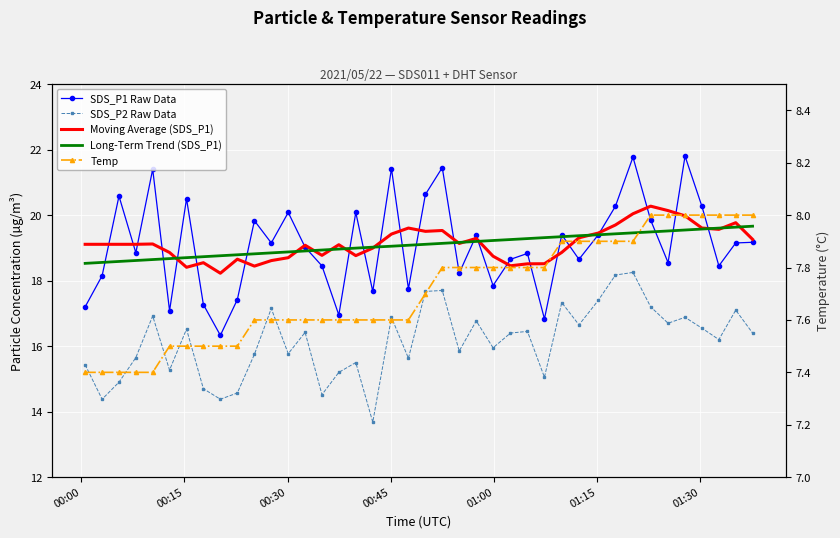

What is the label of the 5th point from the left?

01:00